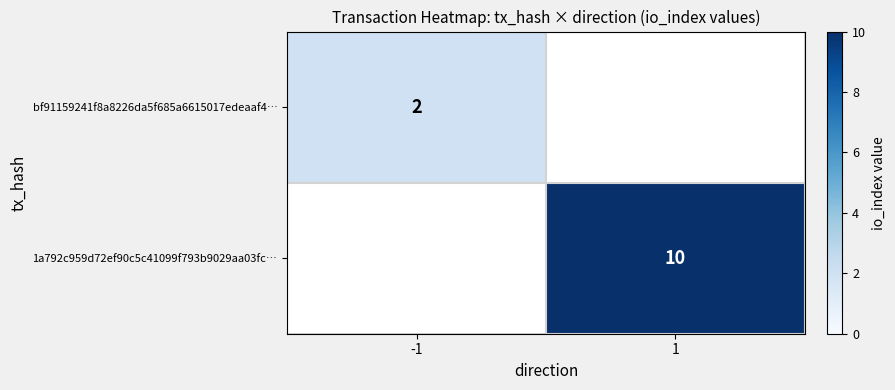

Is it true that bf91159241f8a8226da5f685a6615017edeaaf4… equals 2 at -1?

True